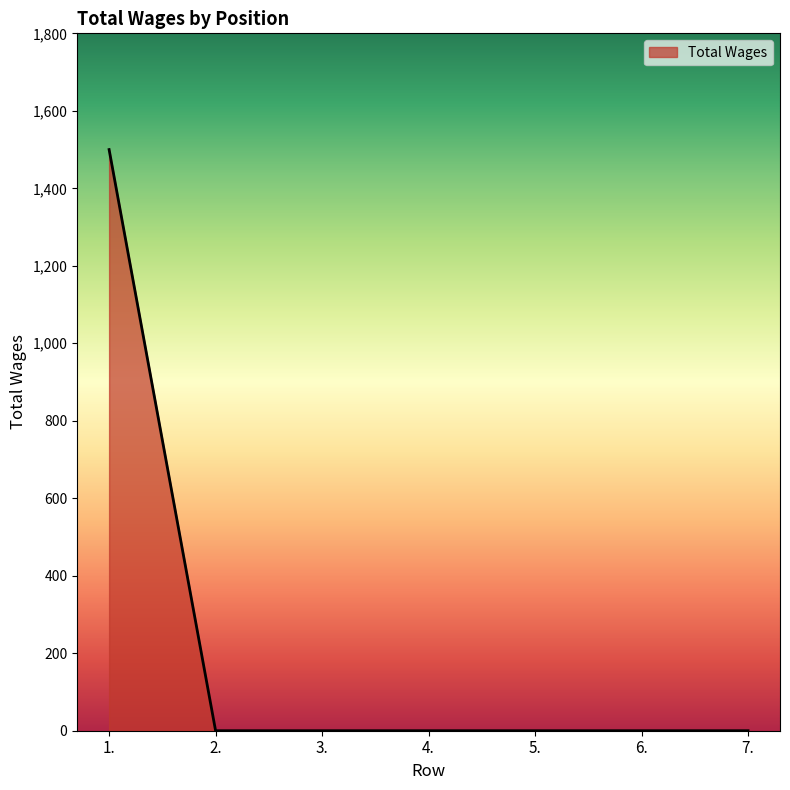

Reading left to right, list all the values displayed in this chart.

1500	0	0	0	0	0	0